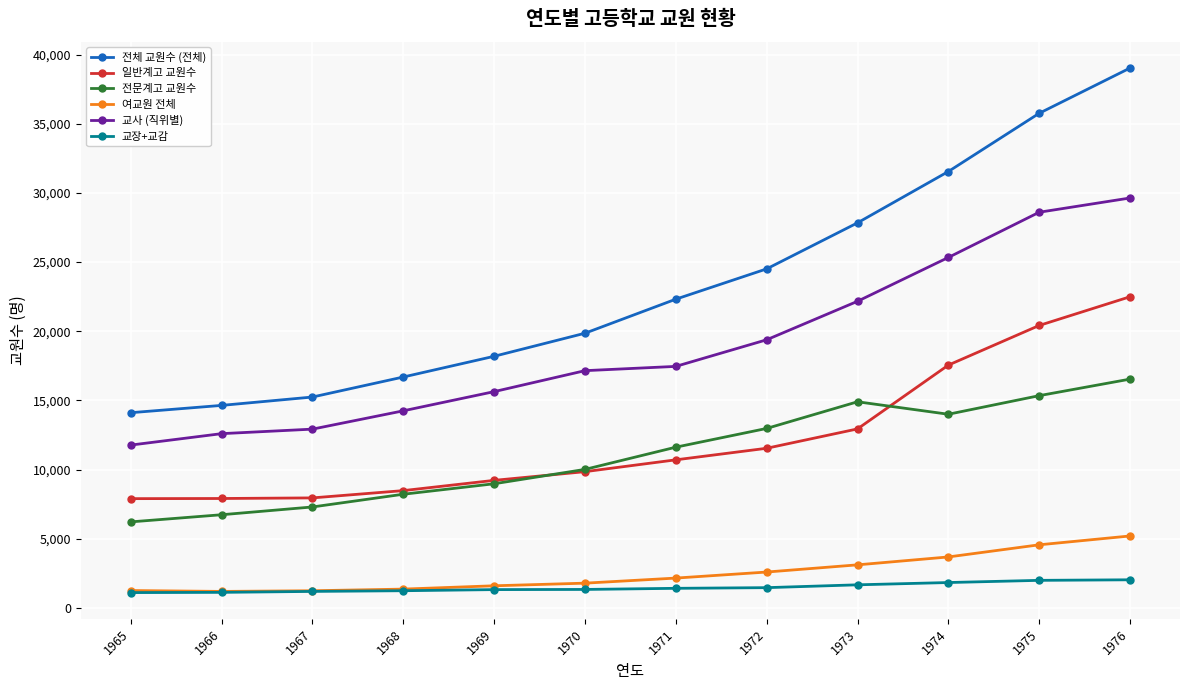

True or false: 교장+교감 and 전체 교원수 (전체) intersect in this chart.

False